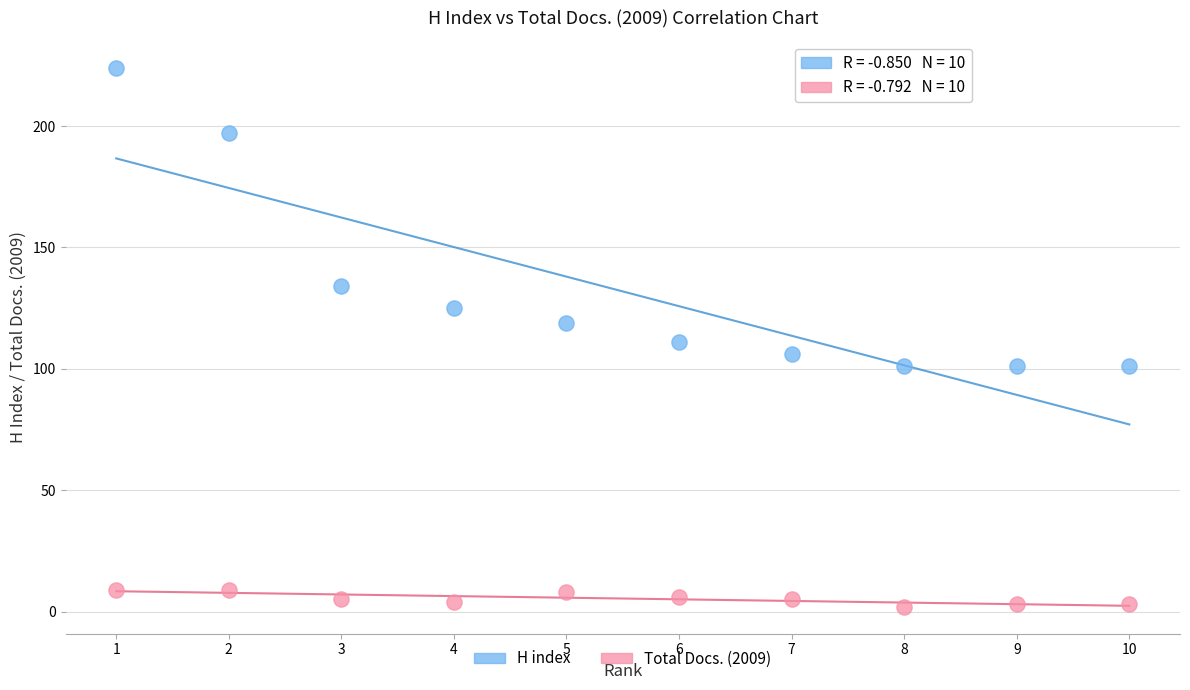

Which series contains the highest Y value?

H index